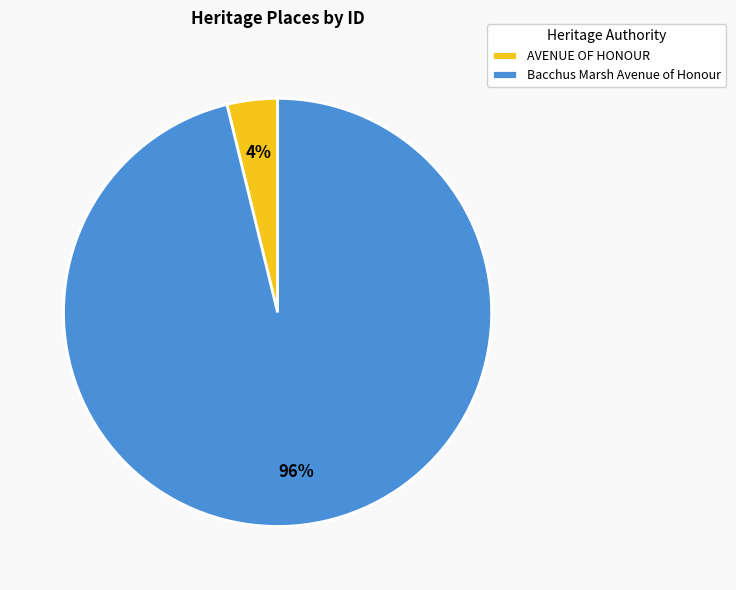

To the nearest percent, what is the combined percentage of AVENUE OF HONOUR and Bacchus Marsh Avenue of Honour?

100%